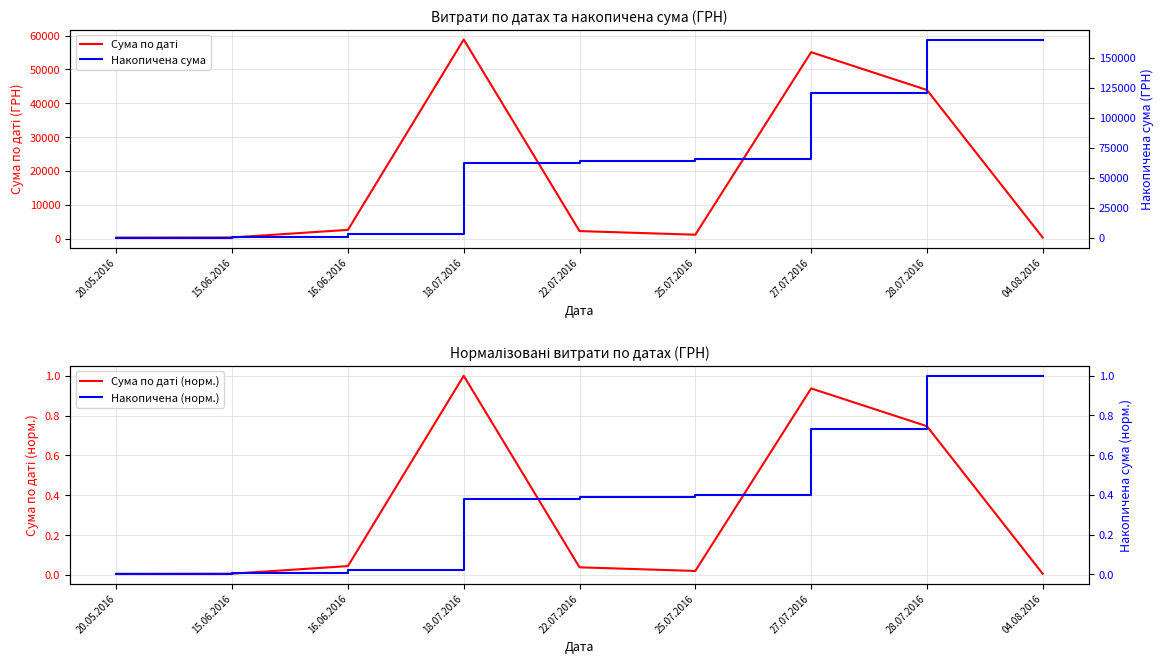

Reading left to right, transcribe all the data shown in this chart.

Сума по даті: 20.05.2016=330.0	15.06.2016=370.6	16.06.2016=2615.0	18.07.2016=58840.0	22.07.2016=2255.2	25.07.2016=1179.0	27.07.2016=55105.0	28.07.2016=43943.4	04.08.2016=348.2
Сума по даті (норм.): 20.05.2016=0.0	15.06.2016=0.0	16.06.2016=0.0	18.07.2016=1.0	22.07.2016=0.0	25.07.2016=0.0	27.07.2016=0.9	28.07.2016=0.7	04.08.2016=0.0
Накопичена сума: 20.05.2016=330.0	15.06.2016=700.6	16.06.2016=3315.6	18.07.2016=62155.6	22.07.2016=64410.8	25.07.2016=65589.8	27.07.2016=120694.8	28.07.2016=164638.2	04.08.2016=164986.4
Накопичена (норм.): 20.05.2016=0.0	15.06.2016=0.0	16.06.2016=0.0	18.07.2016=0.4	22.07.2016=0.4	25.07.2016=0.4	27.07.2016=0.7	28.07.2016=1.0	04.08.2016=1.0